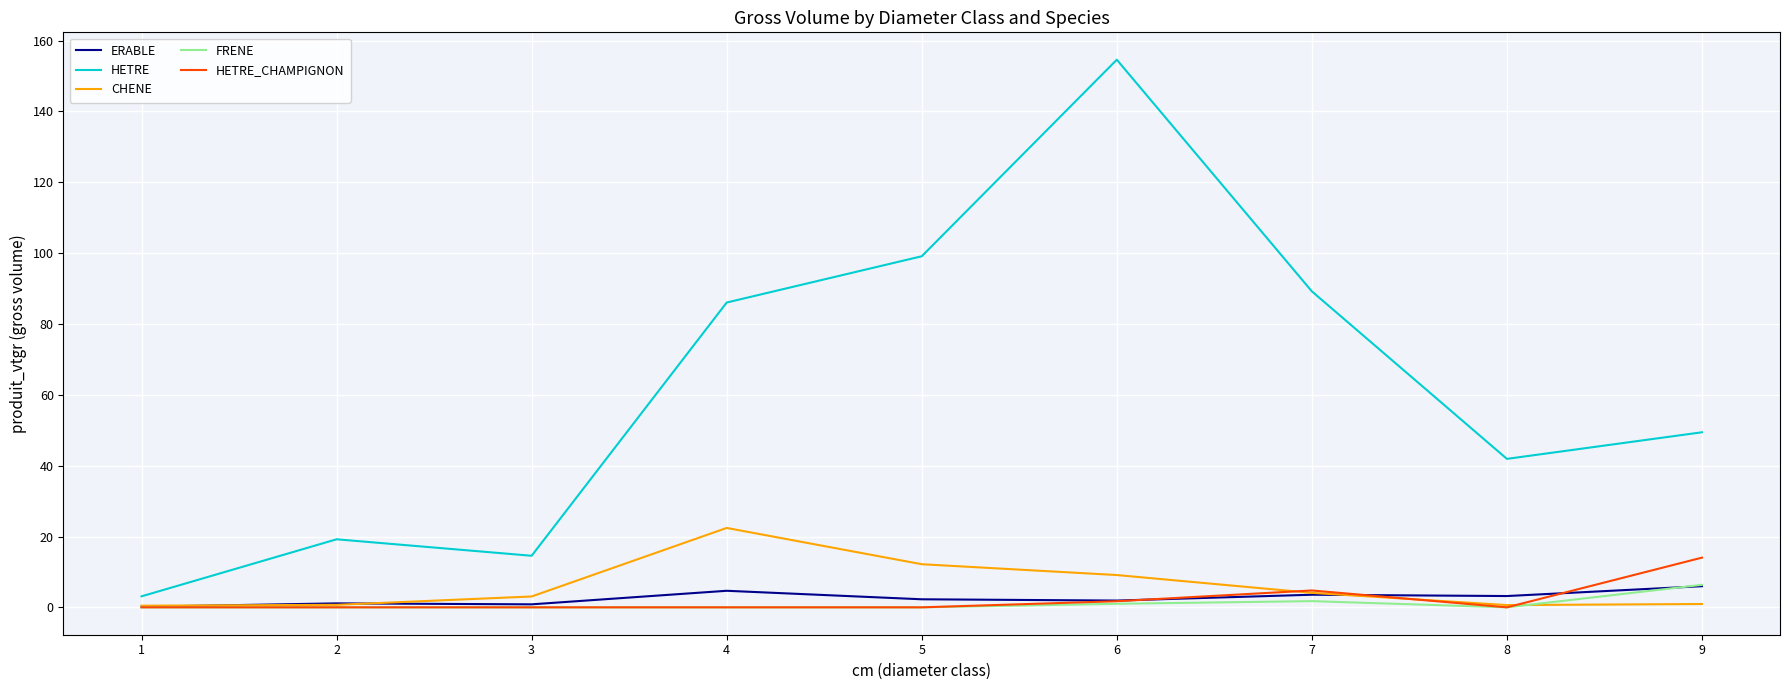

Which series has the widest spread of values?

HETRE